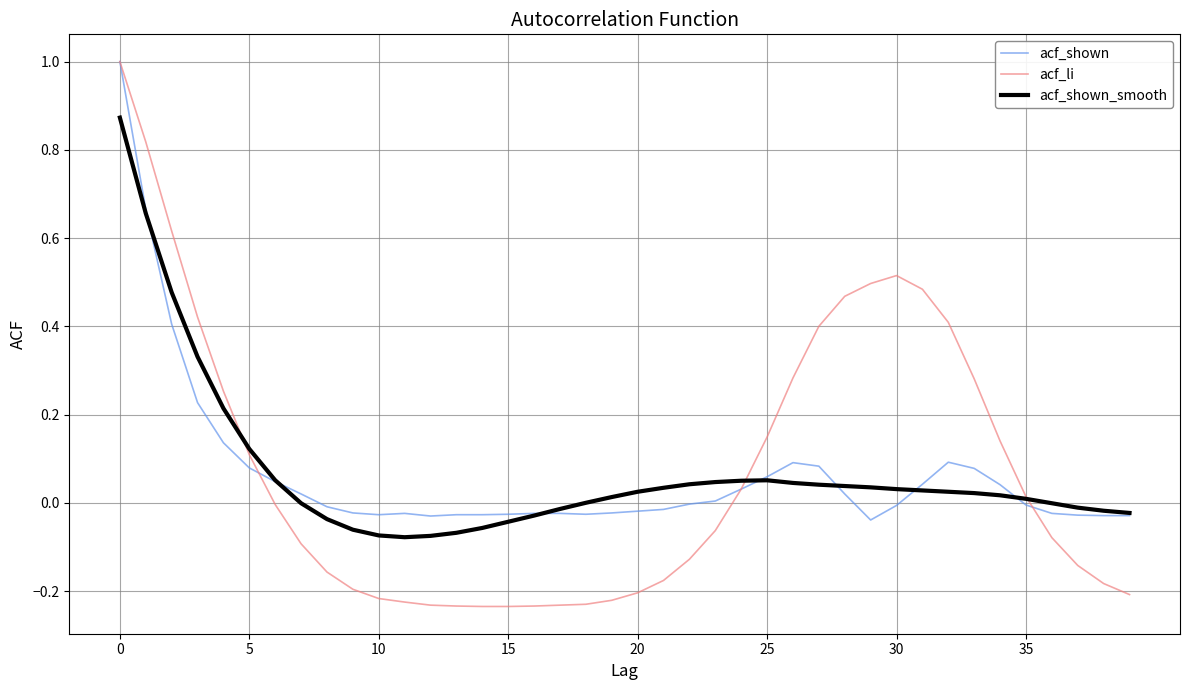

Which series has the widest spread of values?

acf_li